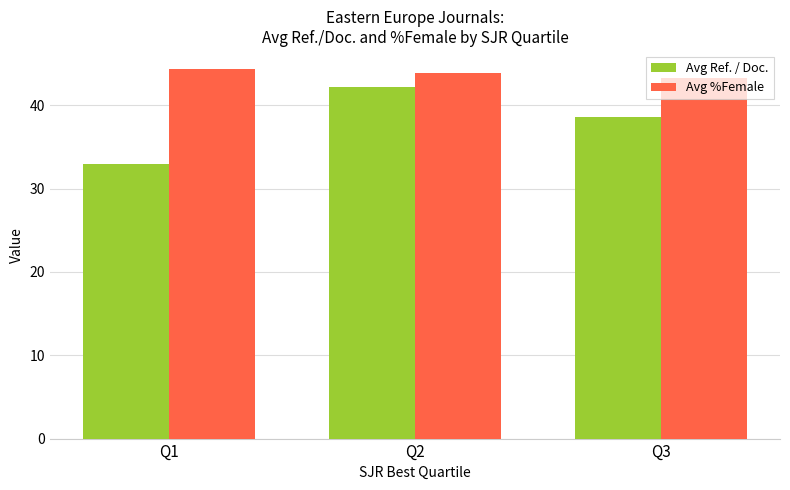

Rank the series by their average value, from lowest to highest.

Avg Ref. / Doc., Avg %Female